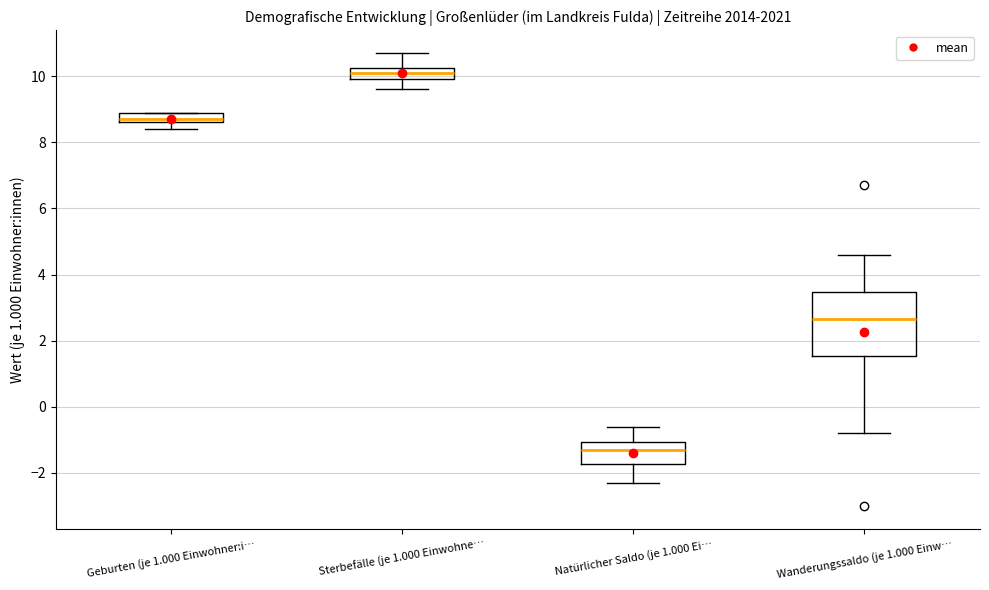

Which box has the lowest median line?

Natürlicher Saldo (je 1.000 Ei…